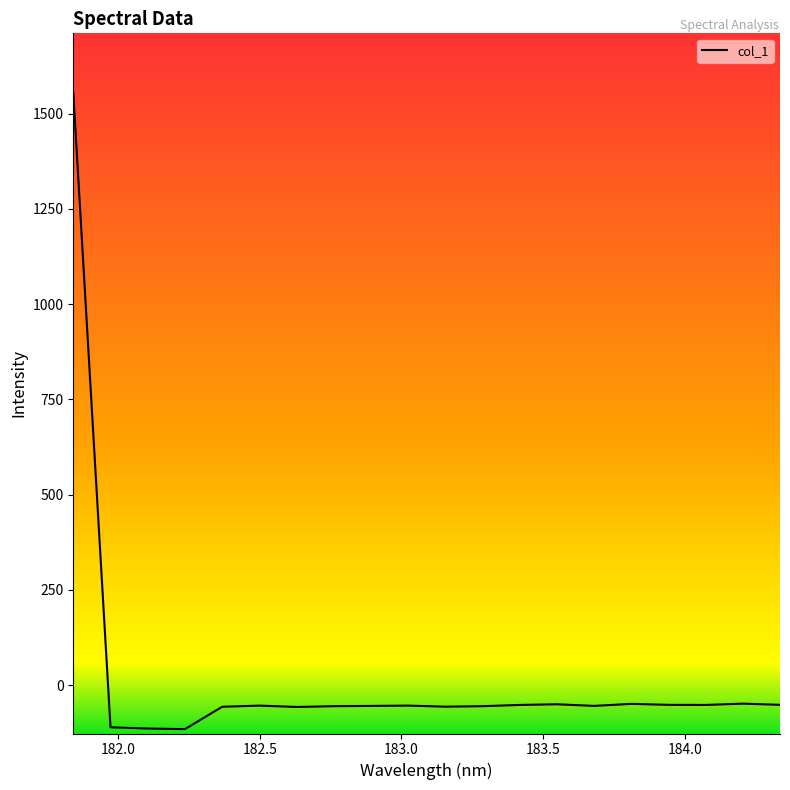

What is the difference between the maximum and minimum values?

1670.8